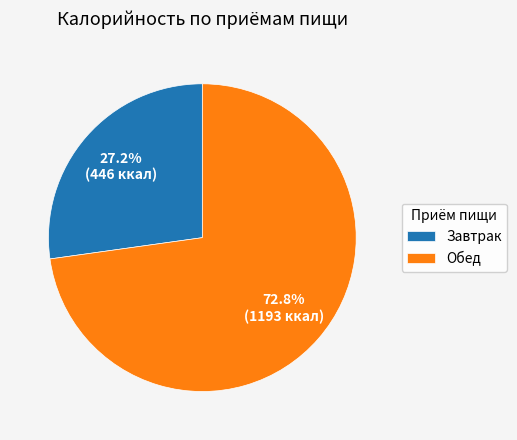

Which slice is the largest?

Обед